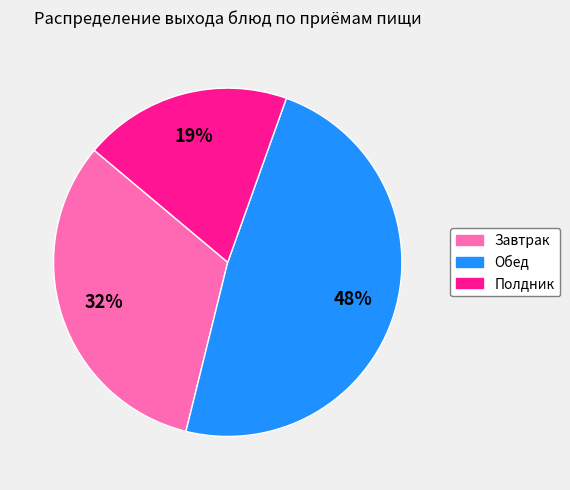

Is there any slice that represents more than half of the pie?

No